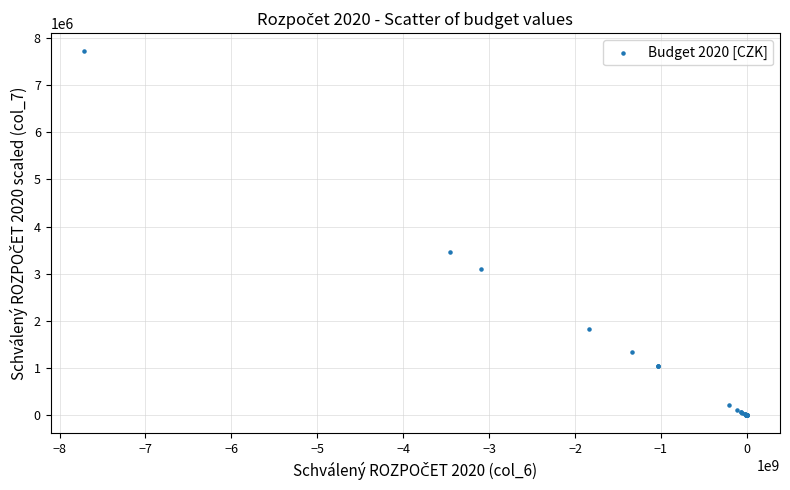

What Y value in the scatter plot is closest to 3859112?

3453995.3